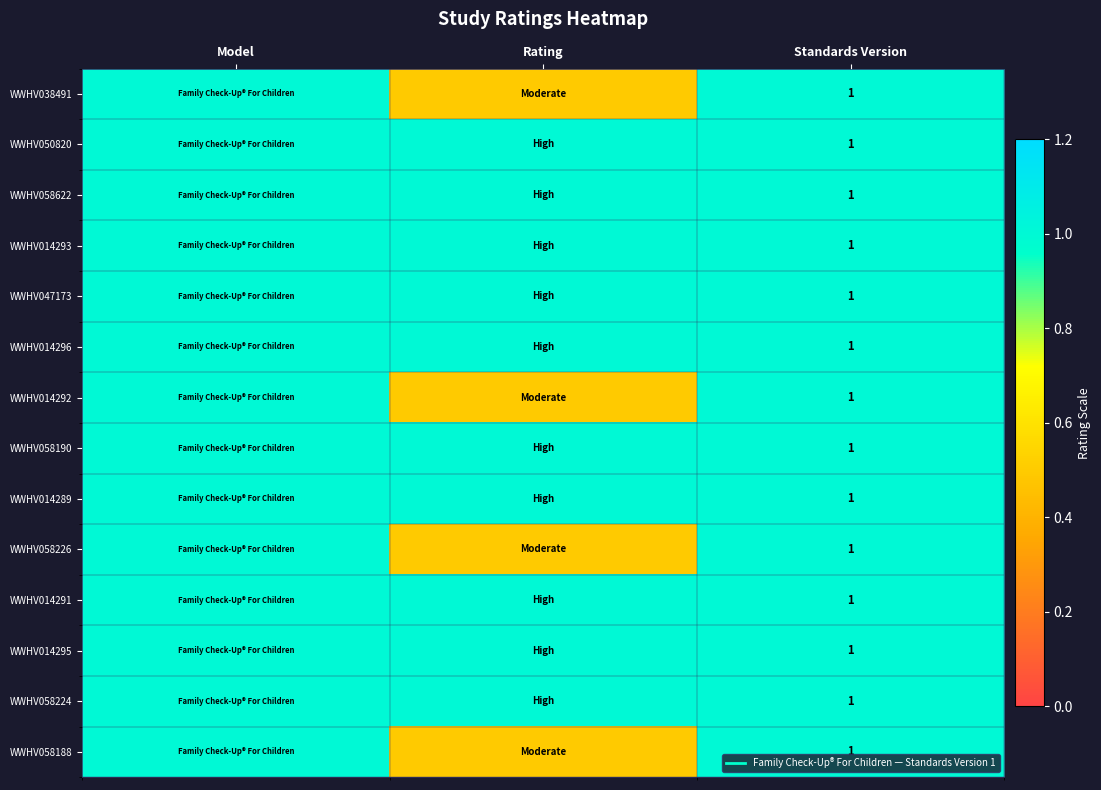

Which label corresponds to the largest value in the chart?

Model